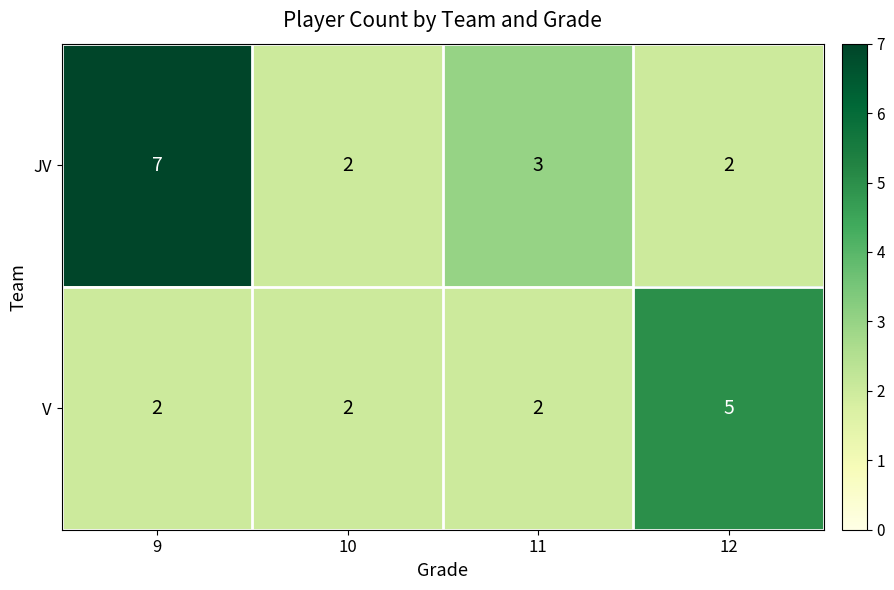

What is the total value across all series at 11?

5